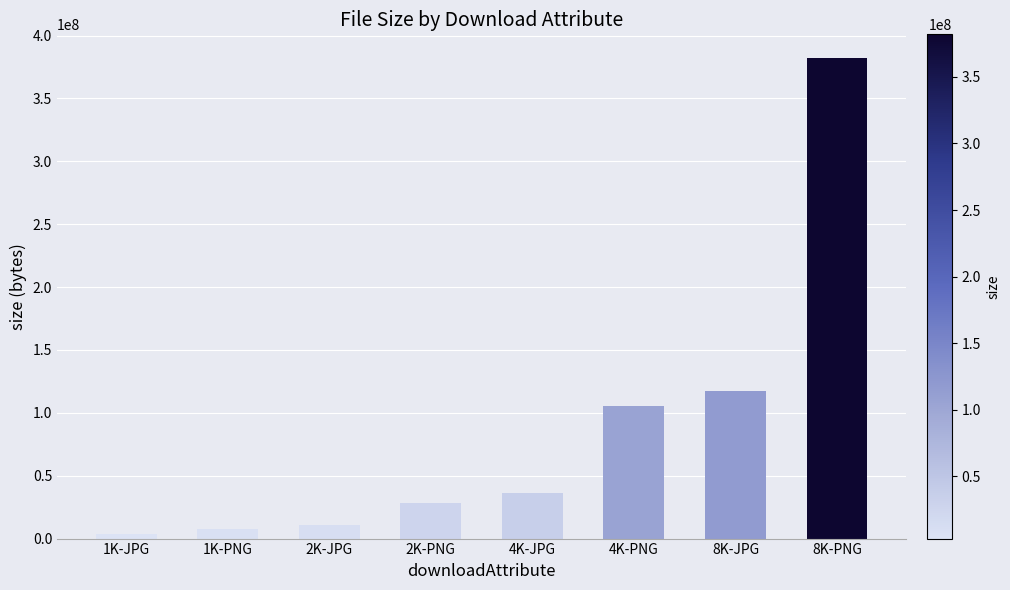

What is the difference between the values at 4K-JPG and 8K-PNG?

345499606